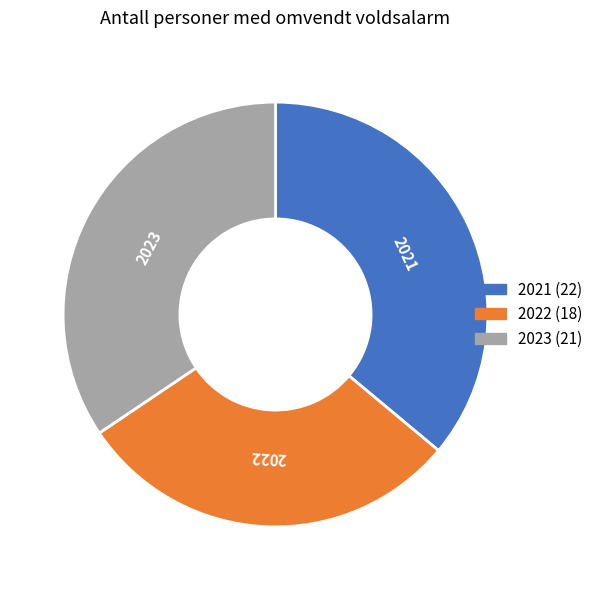

Is it true that 2021 is 36% of the pie?

True